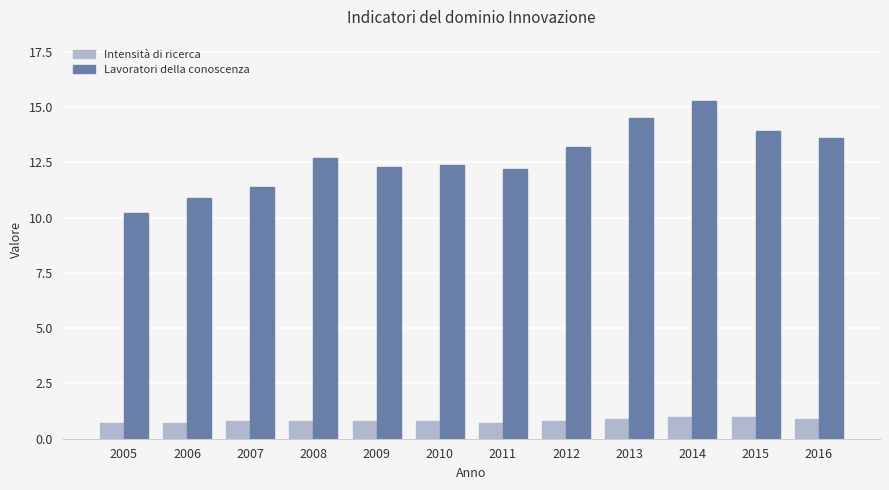

Rank the series by their average value, from lowest to highest.

Intensità di ricerca, Lavoratori della conoscenza